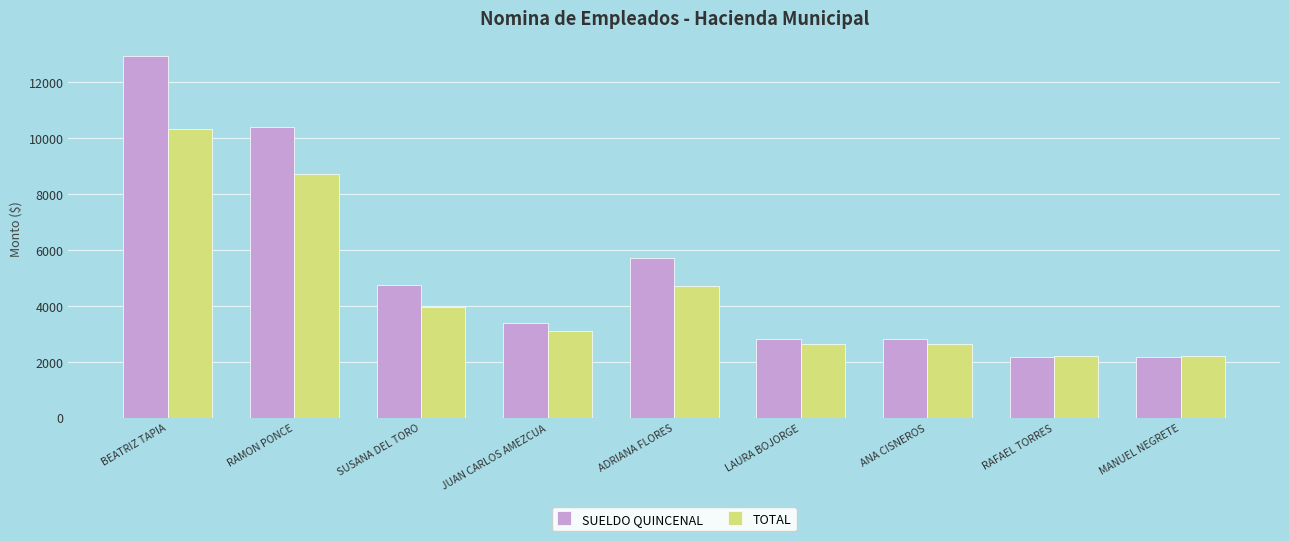

How many bars are there in each group?

2